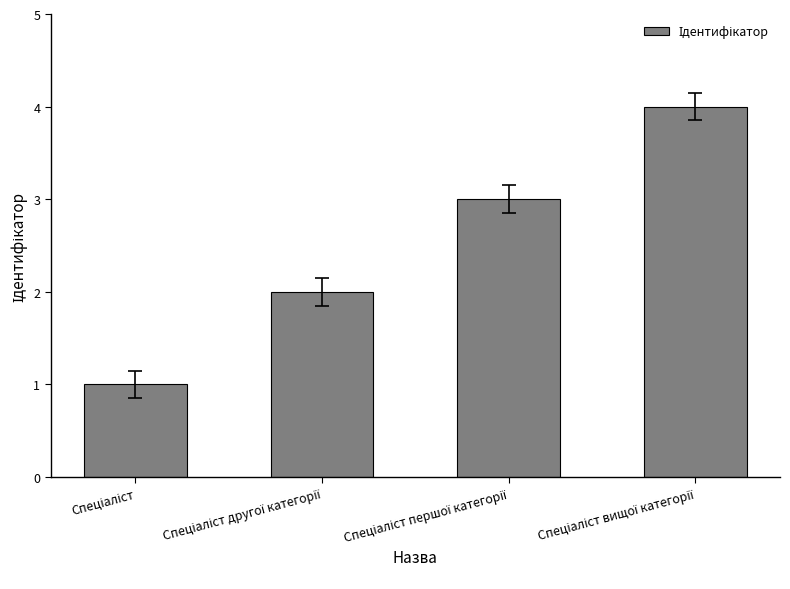

How many distinct data groups are displayed?

1